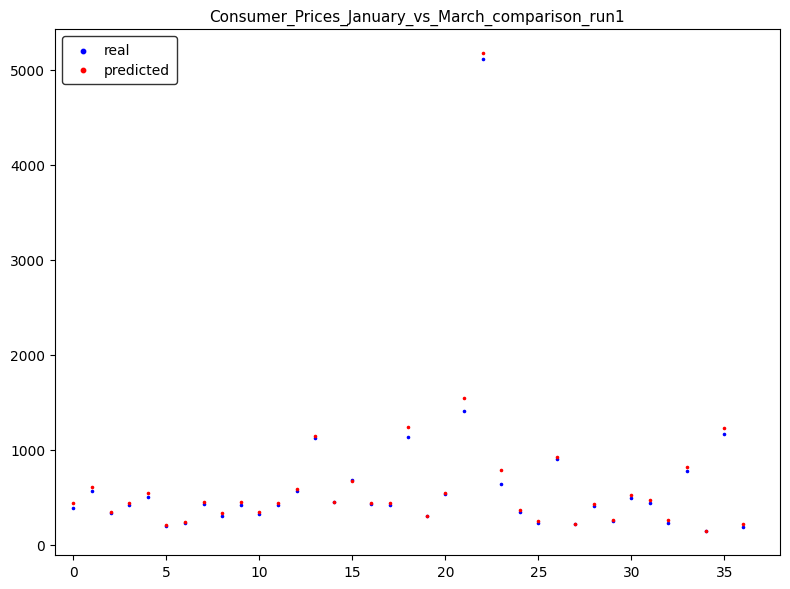

In the real series, what Y value is closest to 2629?

1409.4